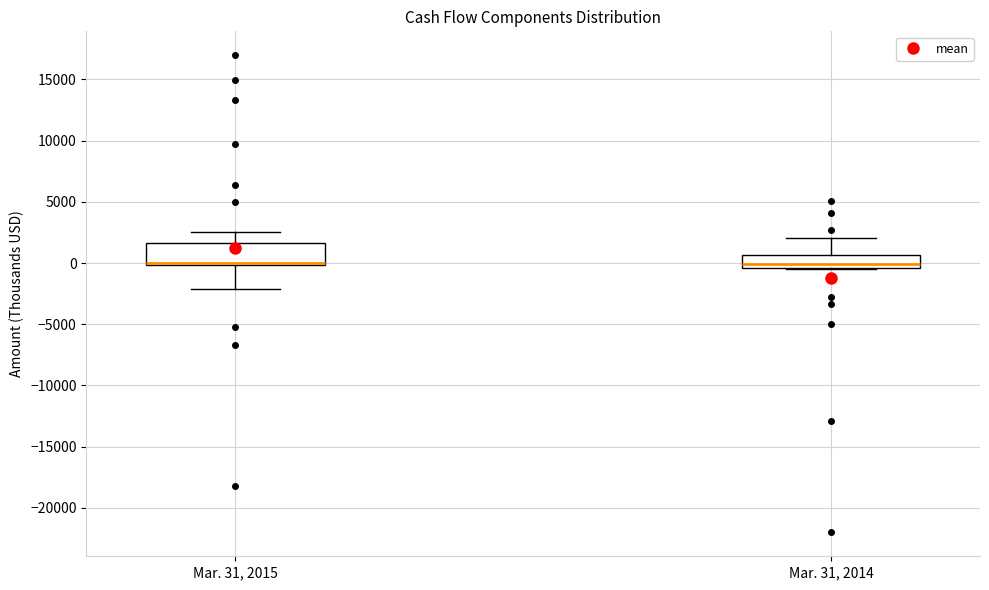

Where does the median line of the box for Mar. 31, 2014 sit on the y-axis? The values are not printed on the chart, so give them approximately, as read against the axis.

0